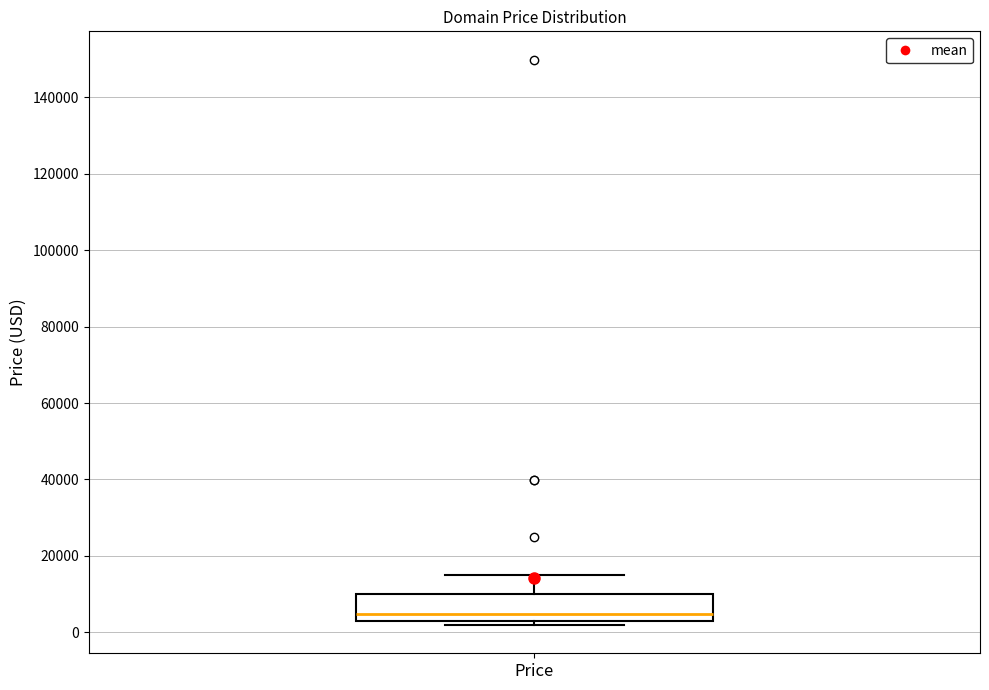

Where does the upper whisker of the box for Price end on the y-axis? The values are not printed on the chart, so give them approximately, as read against the axis.

14000